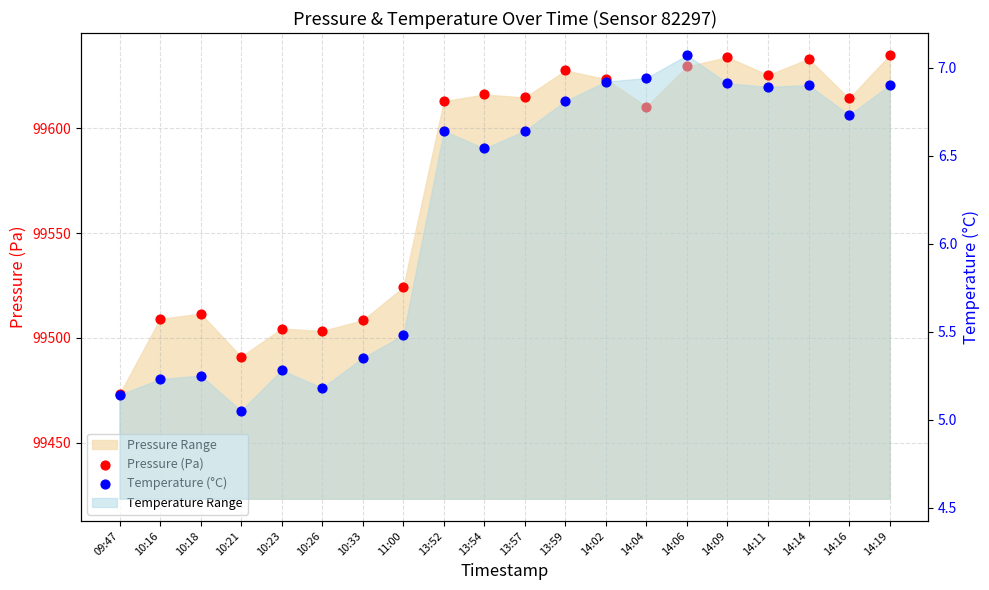

What is the total value across all series at 14:02?

99630.3